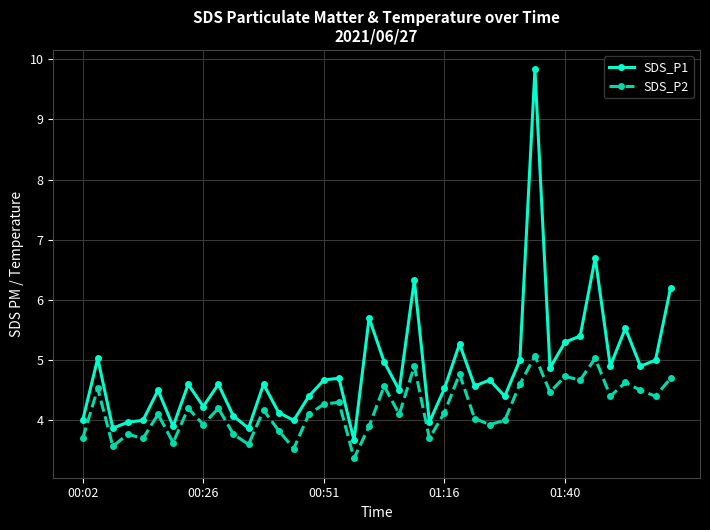

At how many categories does at least one series exceed 6?

4